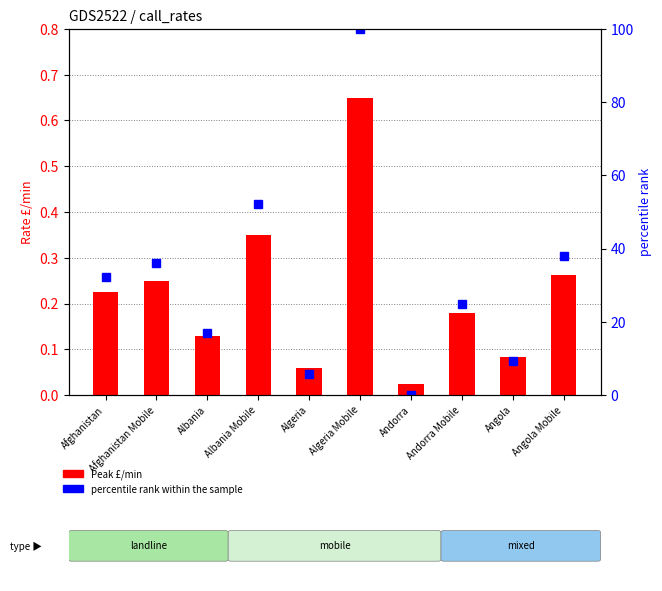

Reading left to right, transcribe all the data shown in this chart.

Peak £/min: 0.2	0.2	0.1	0.3	0.1	0.7	0.0	0.2	0.1	0.3
percentile rank within the sample: 32.3	36.1	16.9	52.1	5.8	100.0	0.0	24.8	9.4	38.0